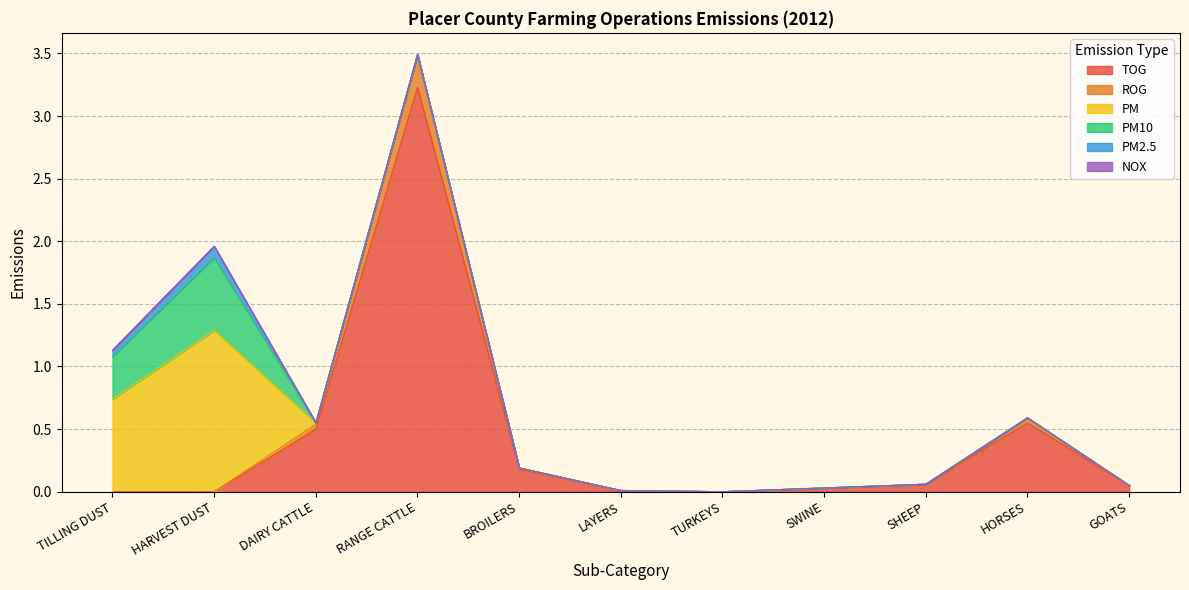

How many lines are shown in the chart?

6